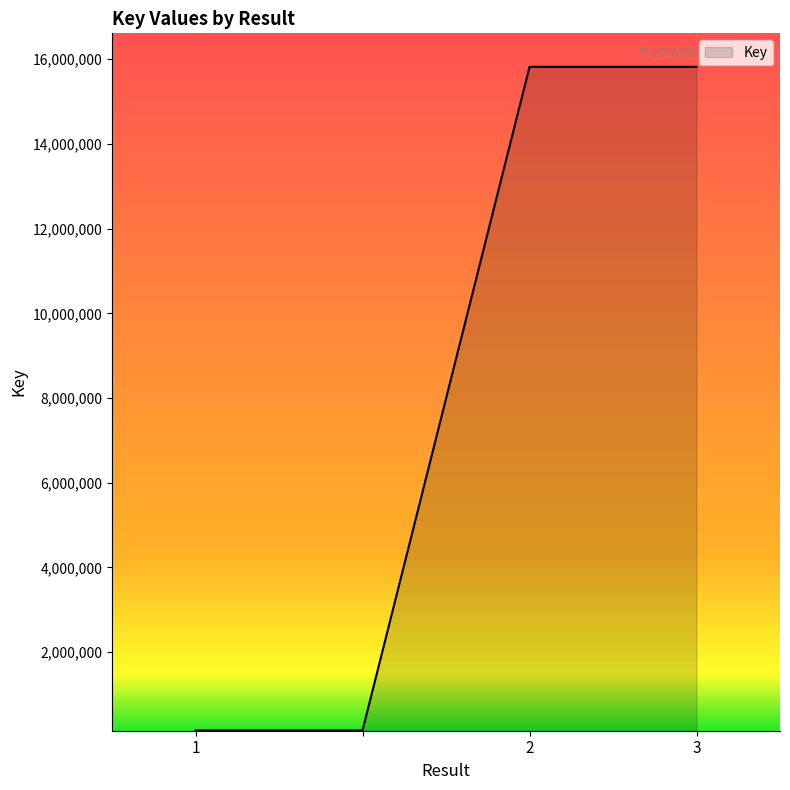

What is the sum of all values?

31944937